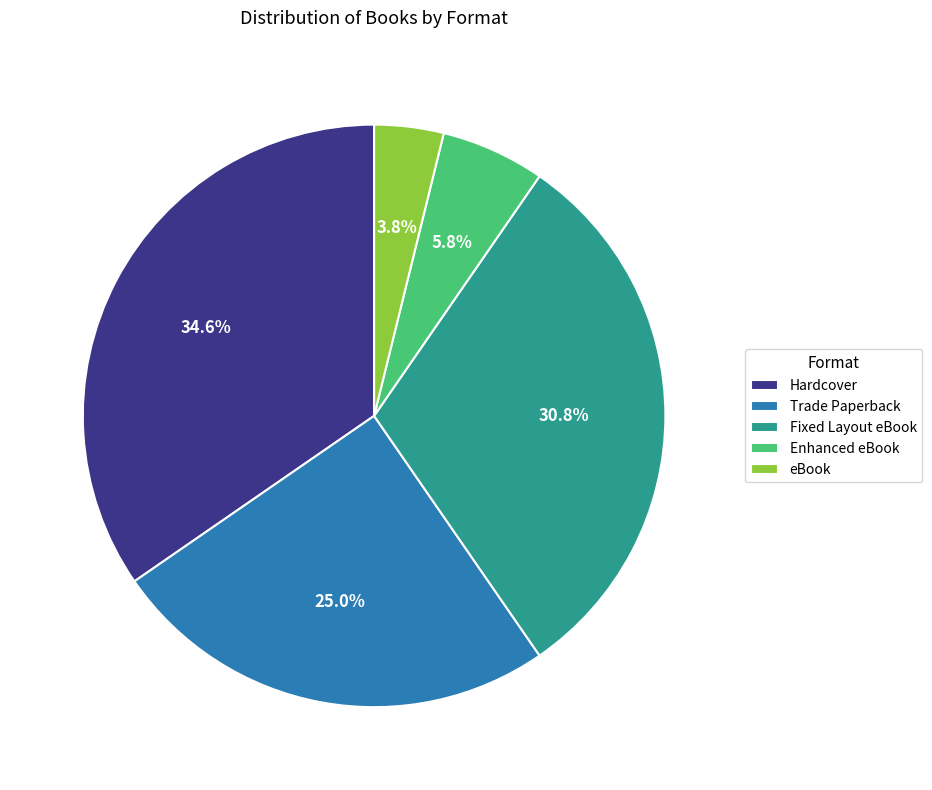

What portion of the pie excludes Fixed Layout eBook?

69.2%